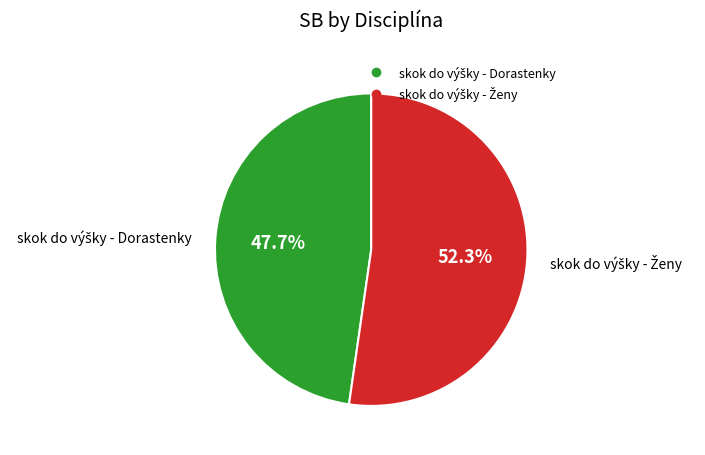

Is there any slice that represents more than half of the pie?

Yes